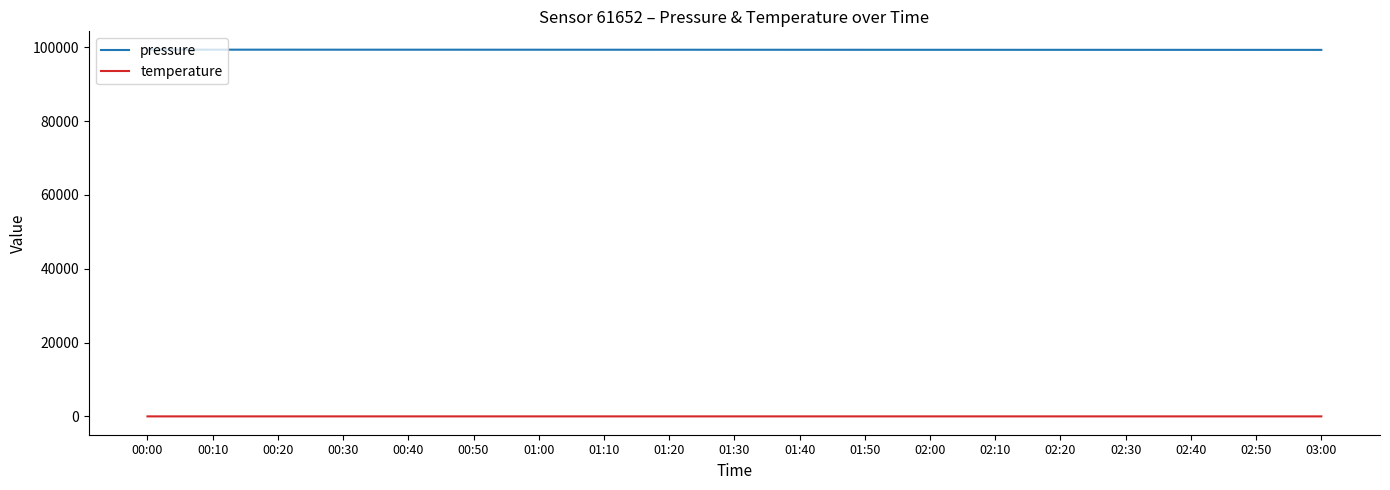

List the series in order of their overall mean, lowest first.

temperature, pressure